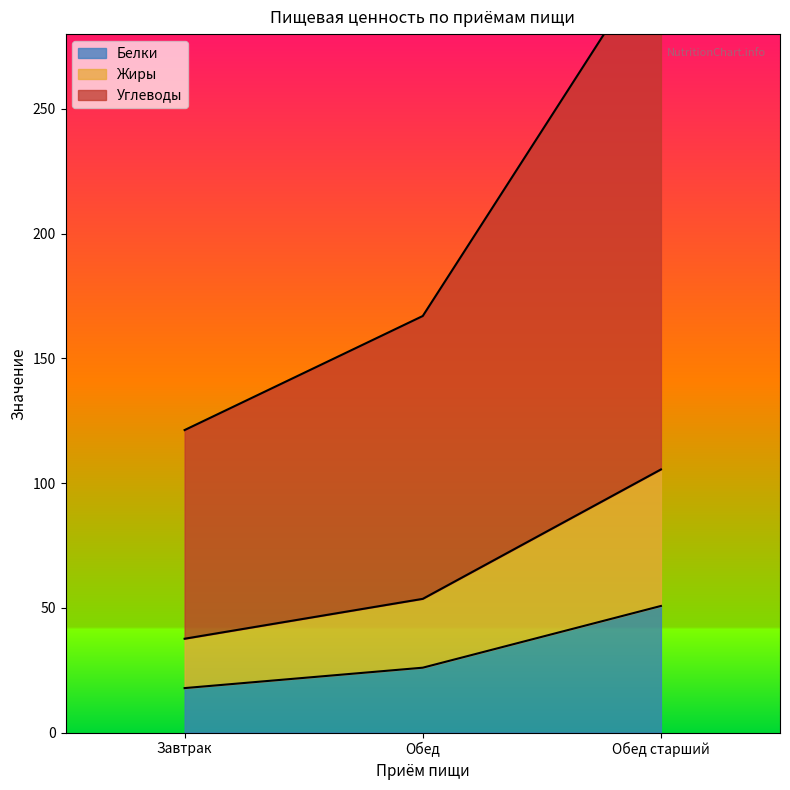

How many values in the Белки series are below 25?

1